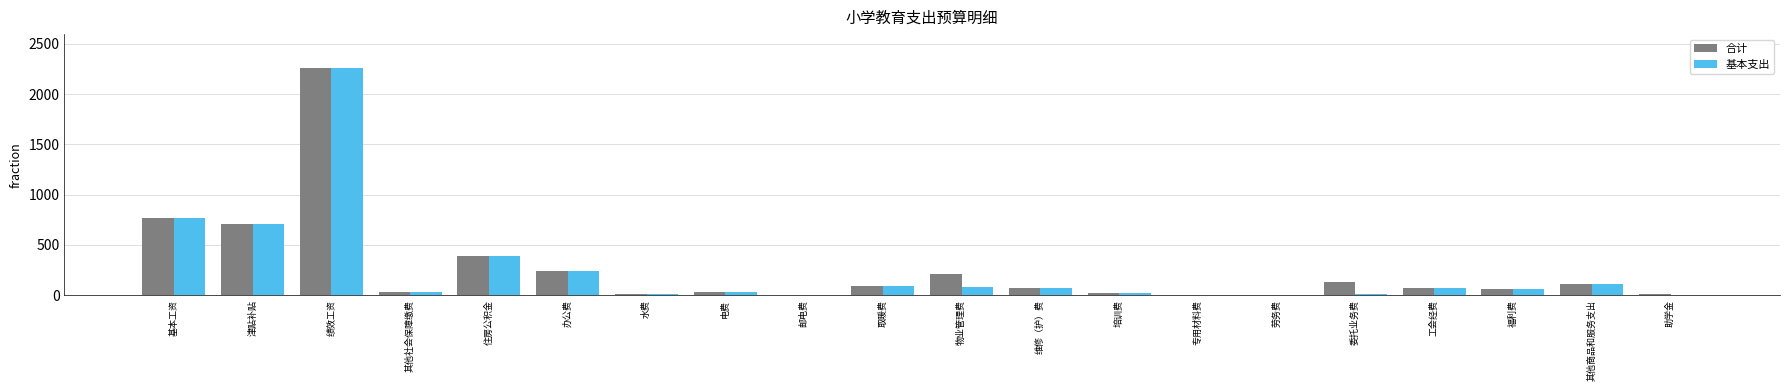

At which label does 合计 reach its peak?

绩效工资